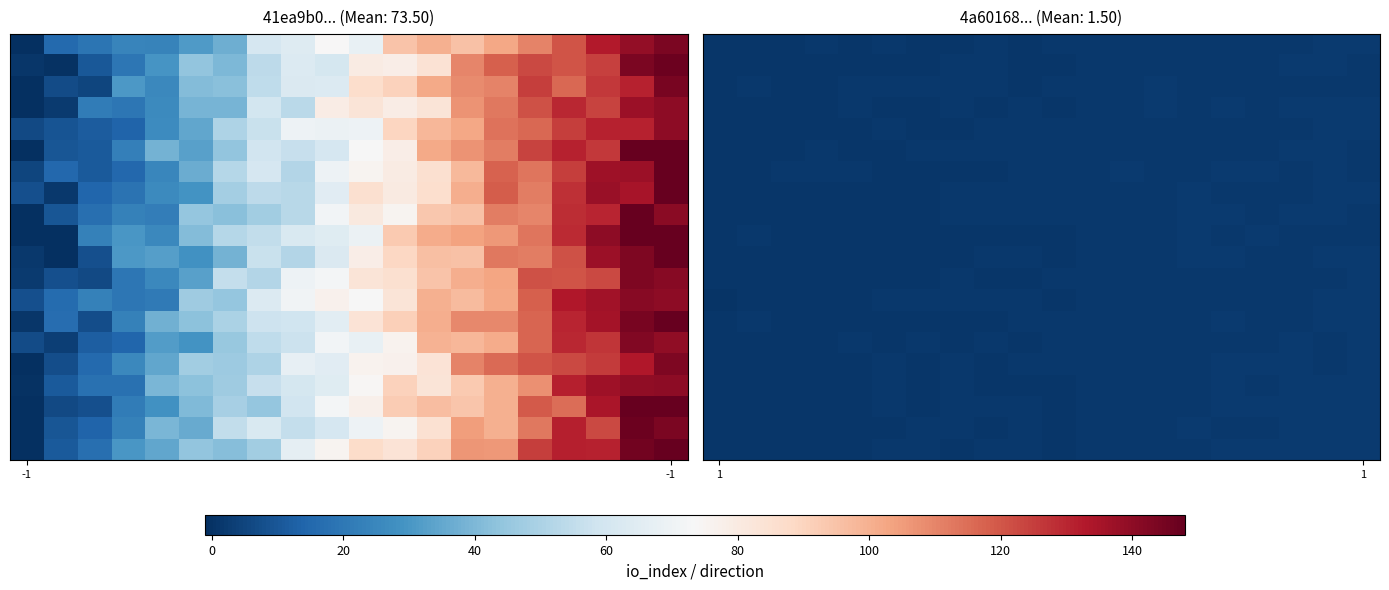

At how many categories does at least one series exceed 1?

20